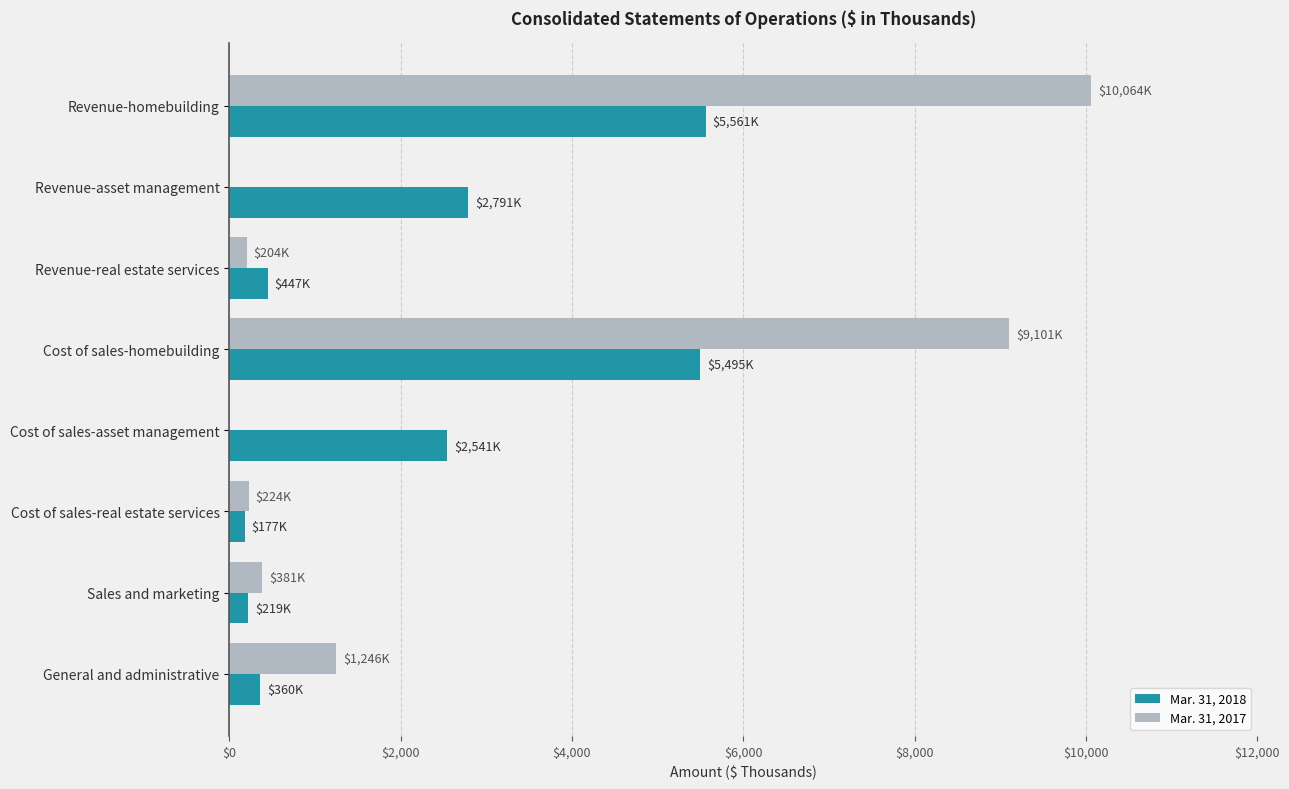

Is it true that Mar. 31, 2017 equals -6564 at Revenue-asset management?

False